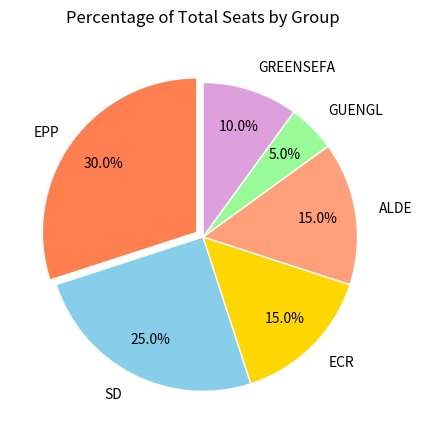

Is there any slice that represents more than half of the pie?

No